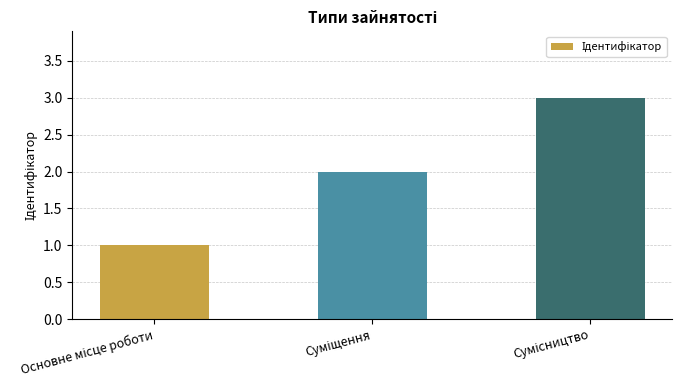

What is the sum of all values?

6